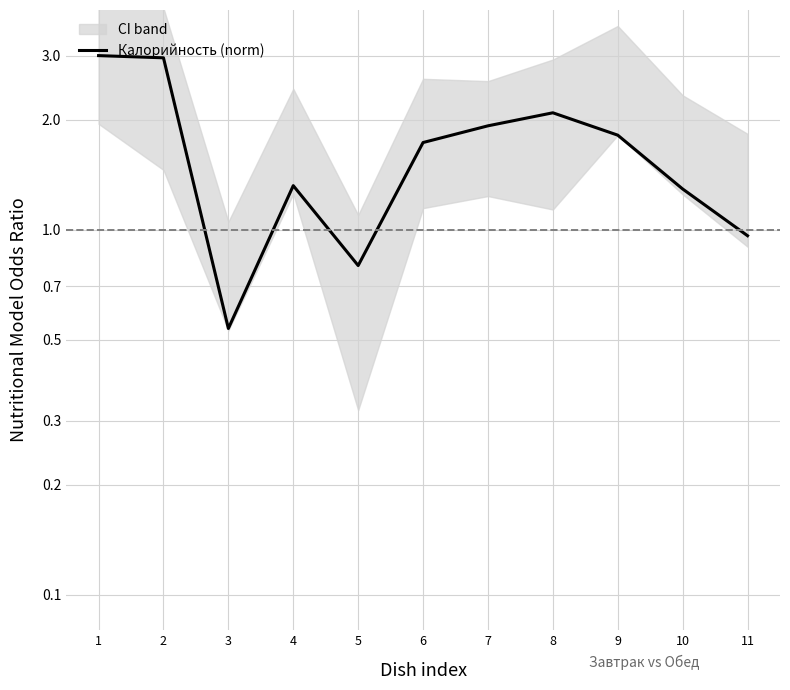

Does the chart have visible grid lines?

Yes